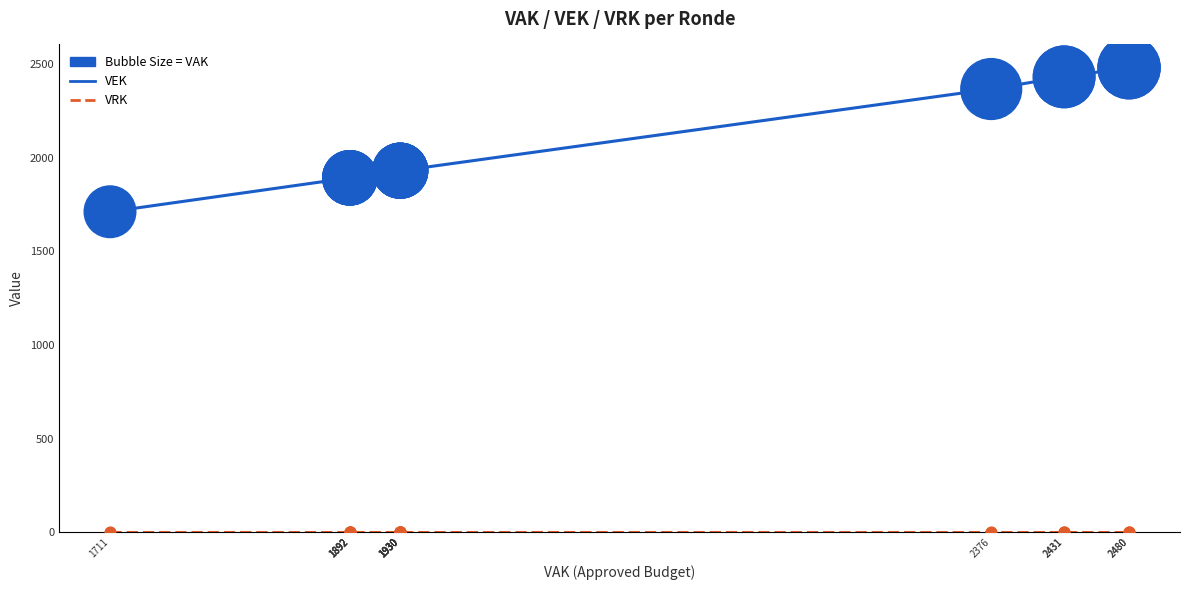

What is the total value across all series at 1892?

1892